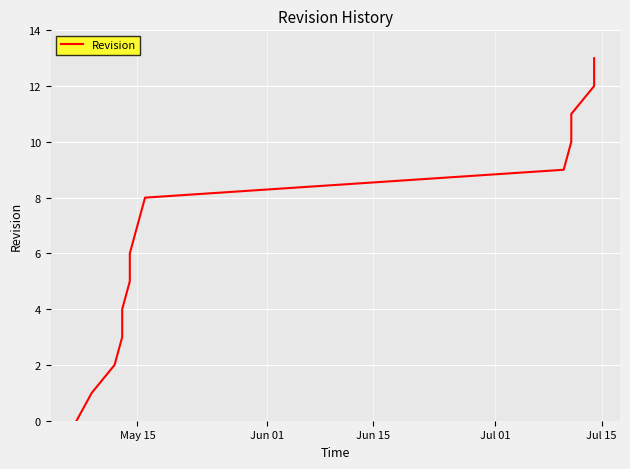

True or false: there are more than 0 points higher than both neighbors.

False